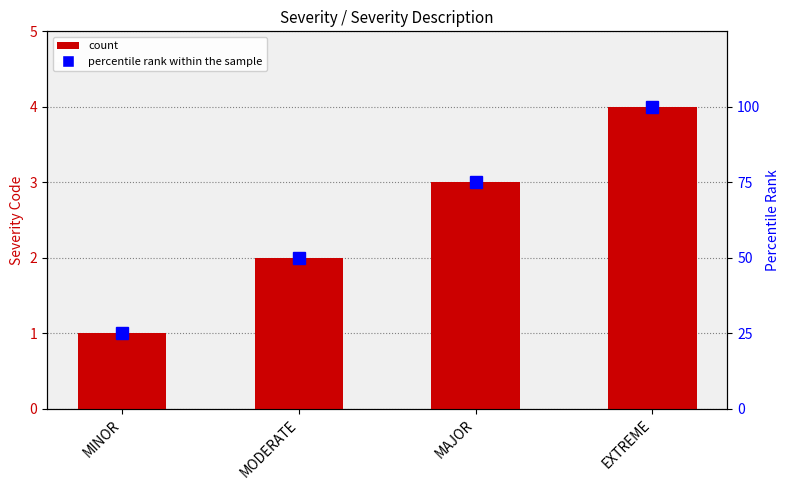

How many data points in SEVERITY are less than 3?

2